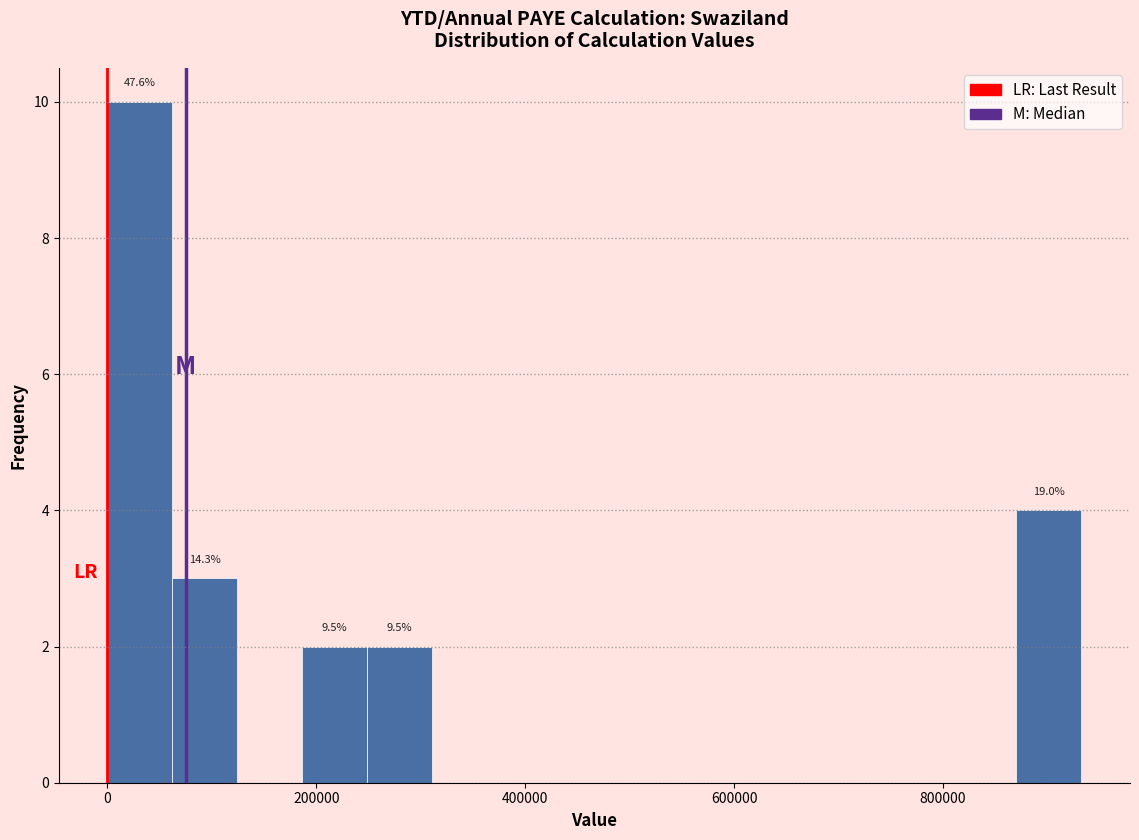

Around what value on the x-axis is the tallest bar? Give the approximate position of its centre, as read against the axis.

40000